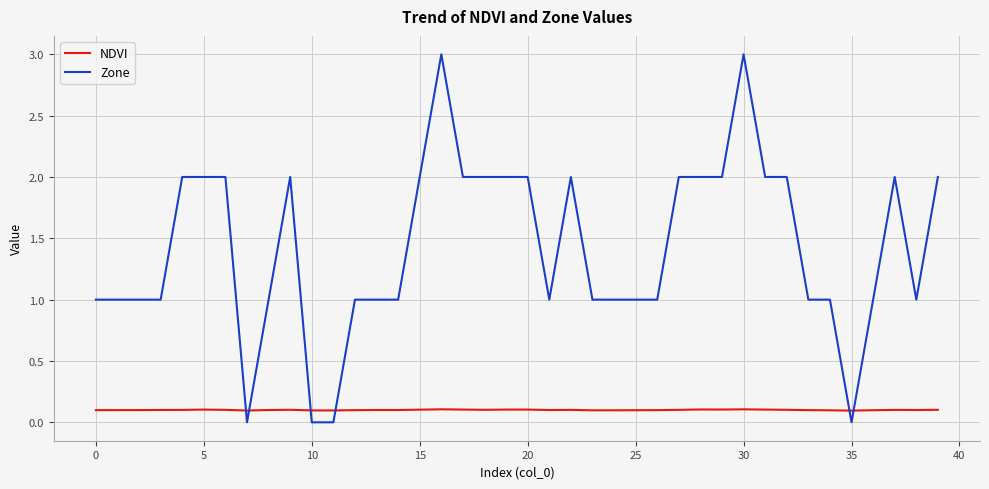

Rank the series by their maximum value, from lowest to highest.

NDVI, Zone